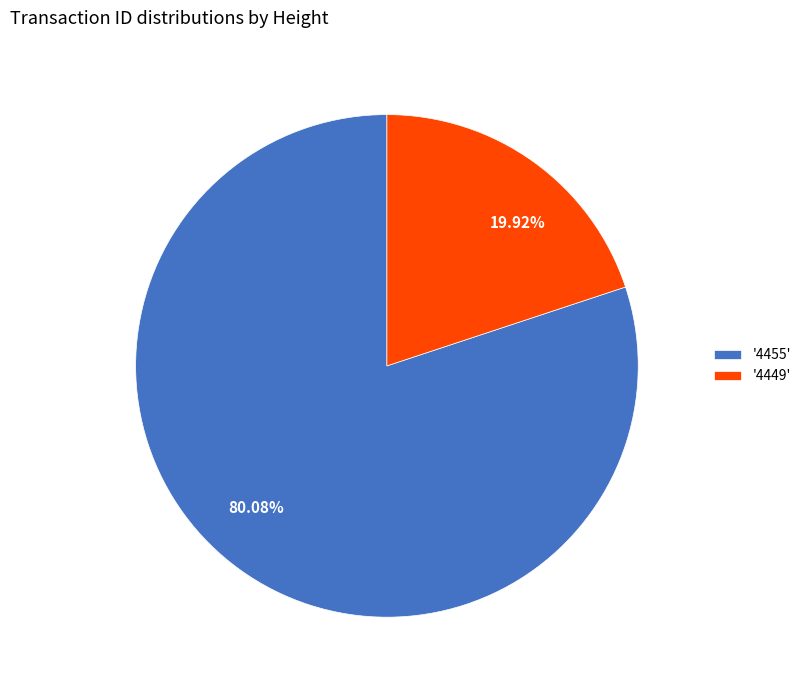

To the nearest percent, what is the difference between the largest and smallest slice percentages?

60%